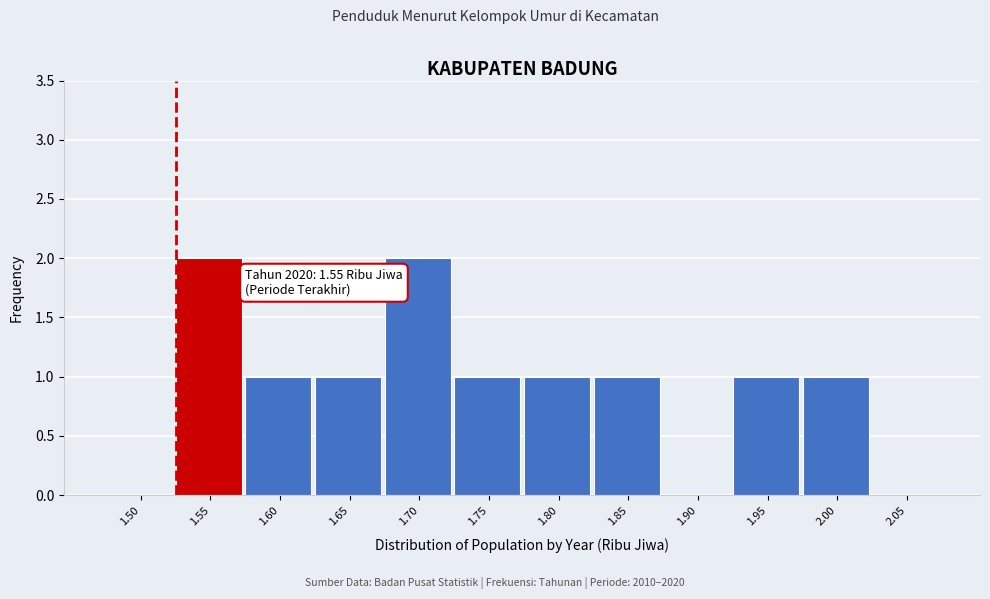

Reading left to right, extract all data points from this chart.

1.50=0	1.55=2	1.60=1	1.65=1	1.70=2	1.75=1	1.80=1	1.85=1	1.90=0	1.95=1	2.00=1	2.05=0